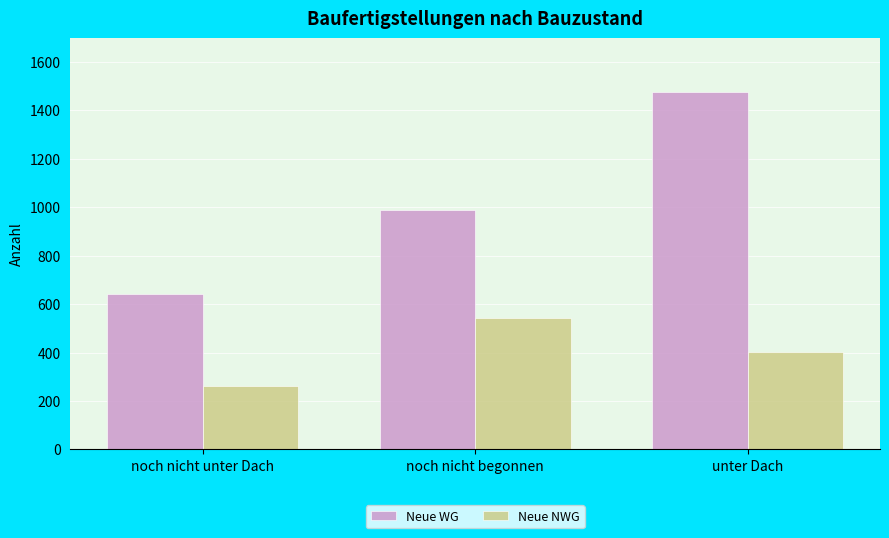

Is the value of Neue NWG at noch nicht begonnen greater than the value of Neue WG at noch nicht begonnen?

No